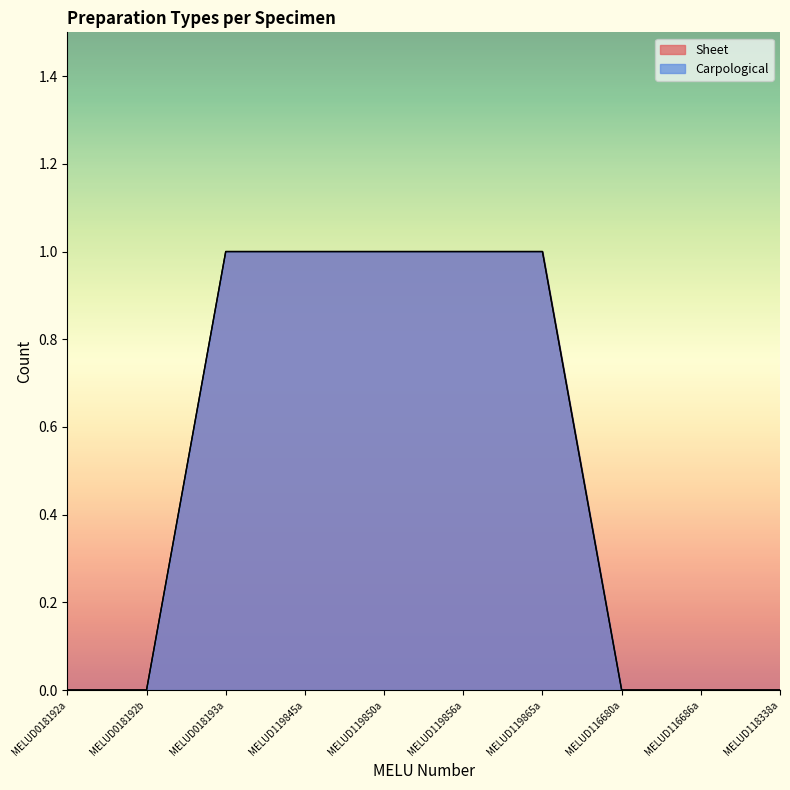

True or false: Carpological and Sheet intersect in this chart.

False